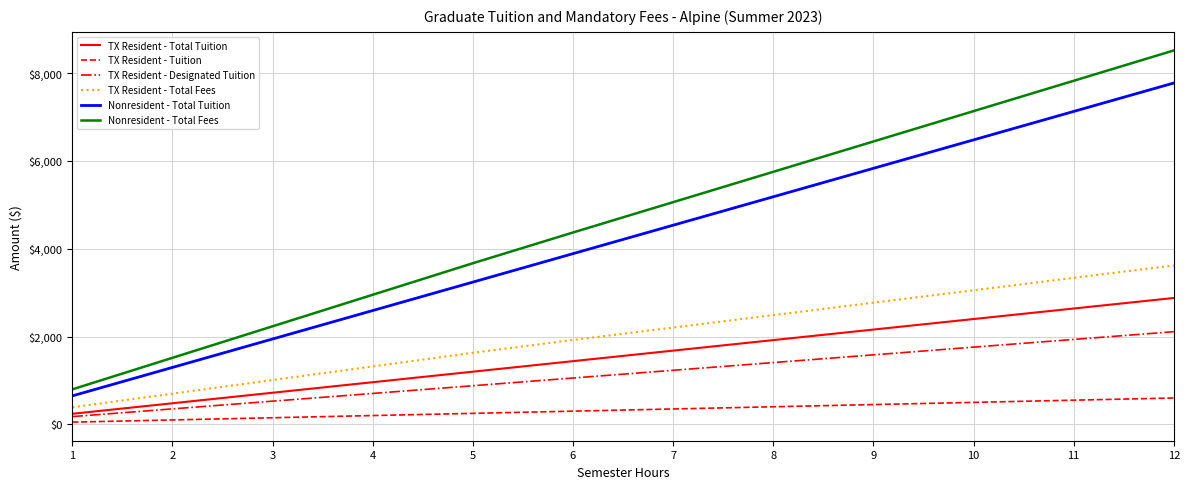

True or false: TX Resident - Tuition and Nonresident - Total Fees intersect in this chart.

False